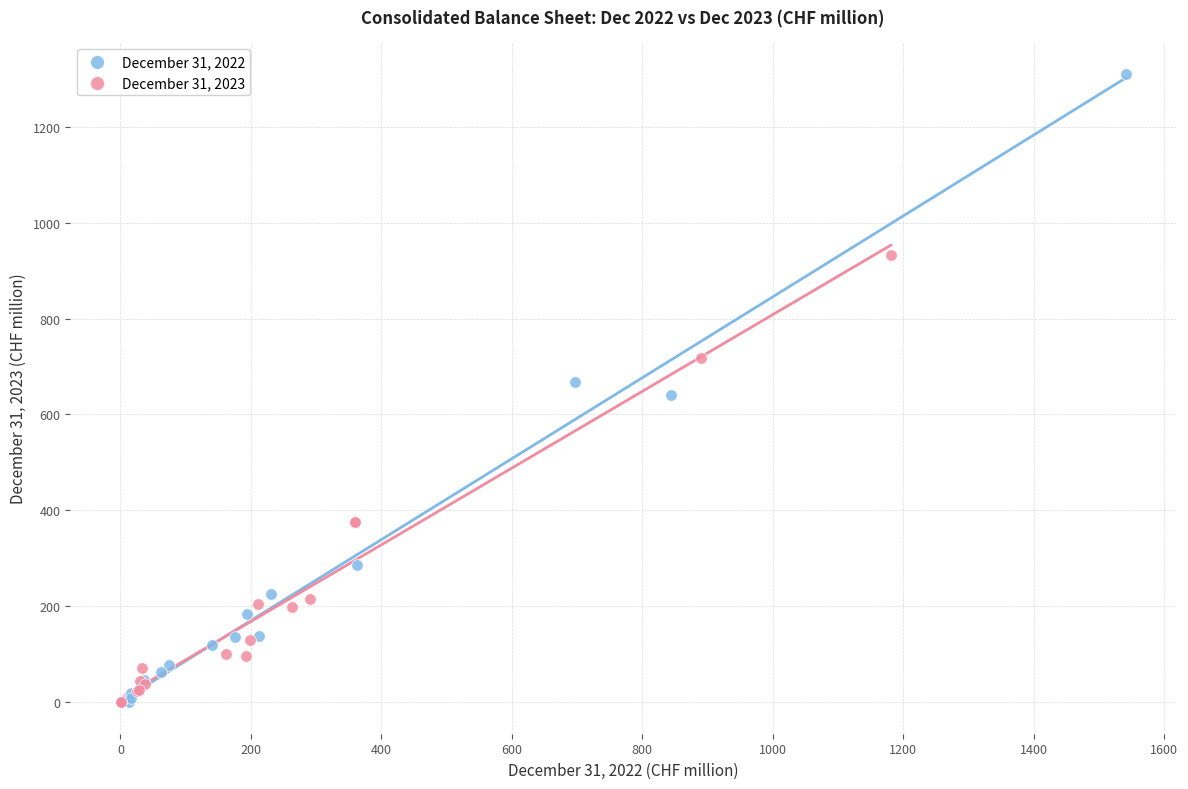

What are all the series names shown in the legend?

December 31, 2022, December 31, 2023